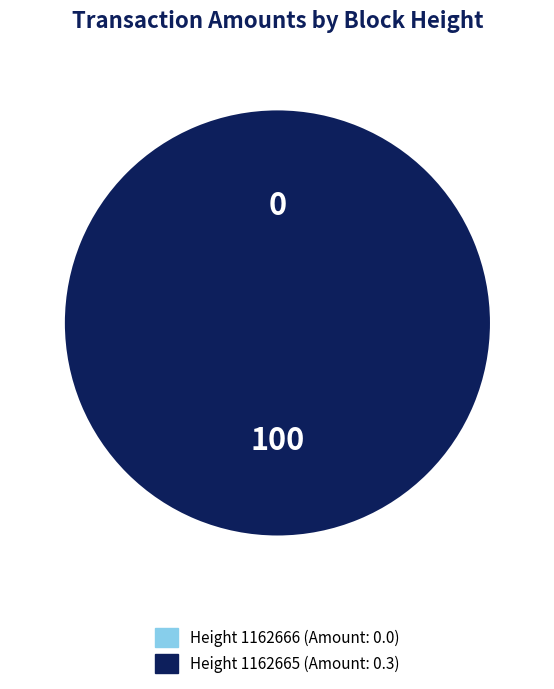

How many slices are in this pie chart?

2